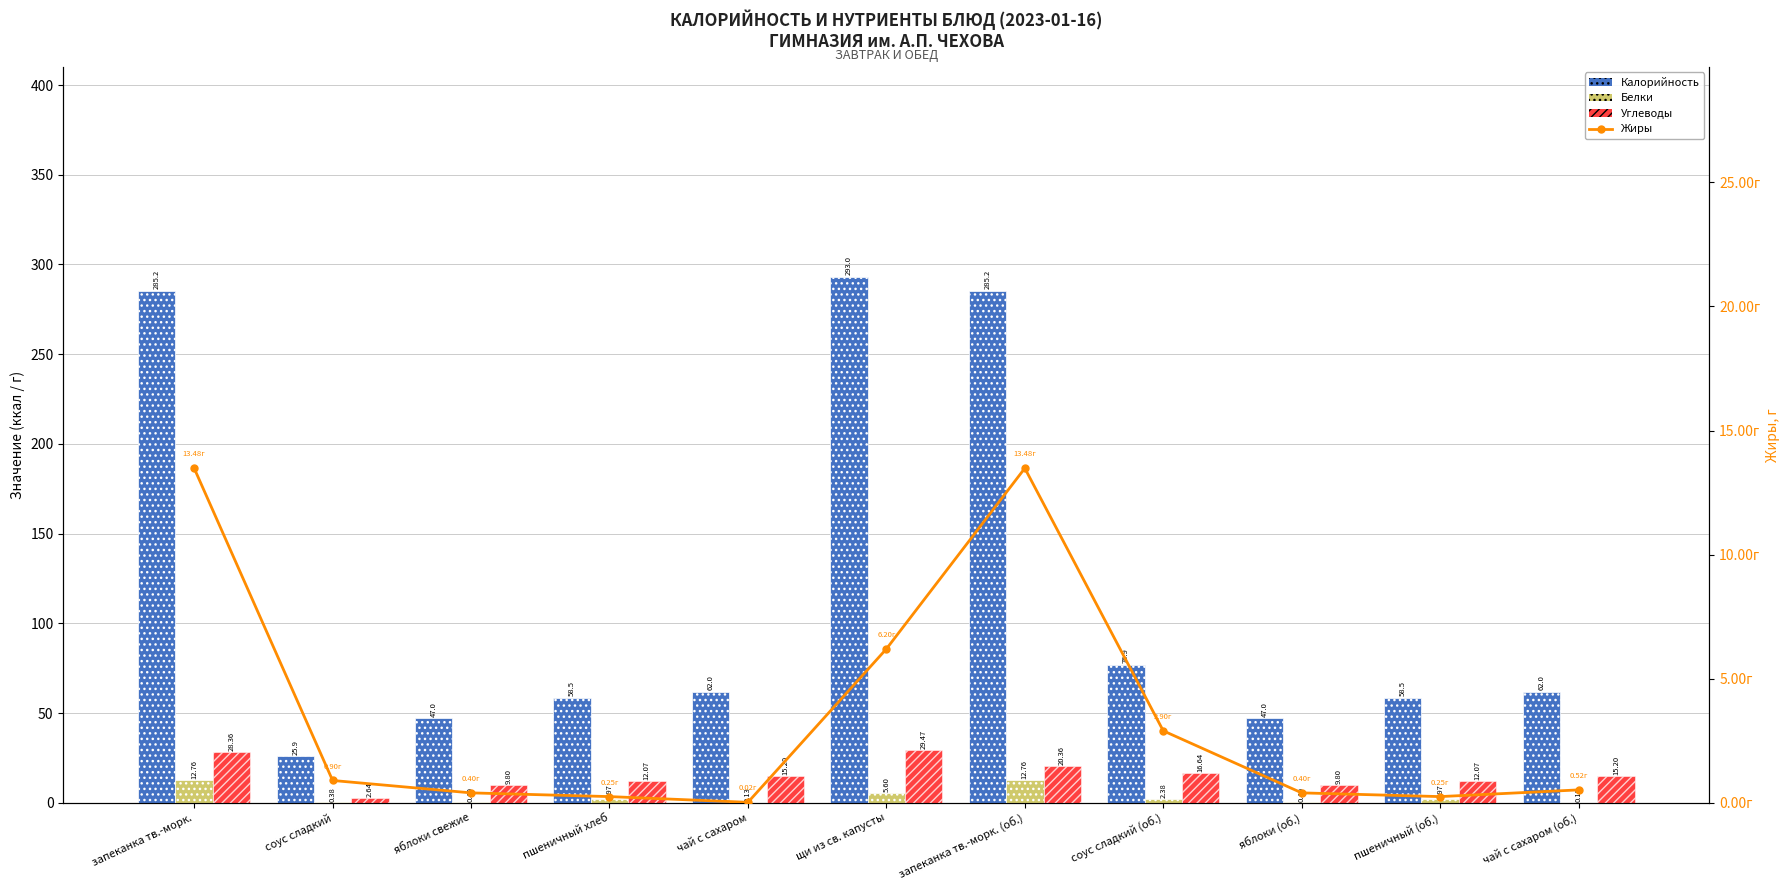

What is the label of the 11th bar from the left?

чай с сахаром (об.)